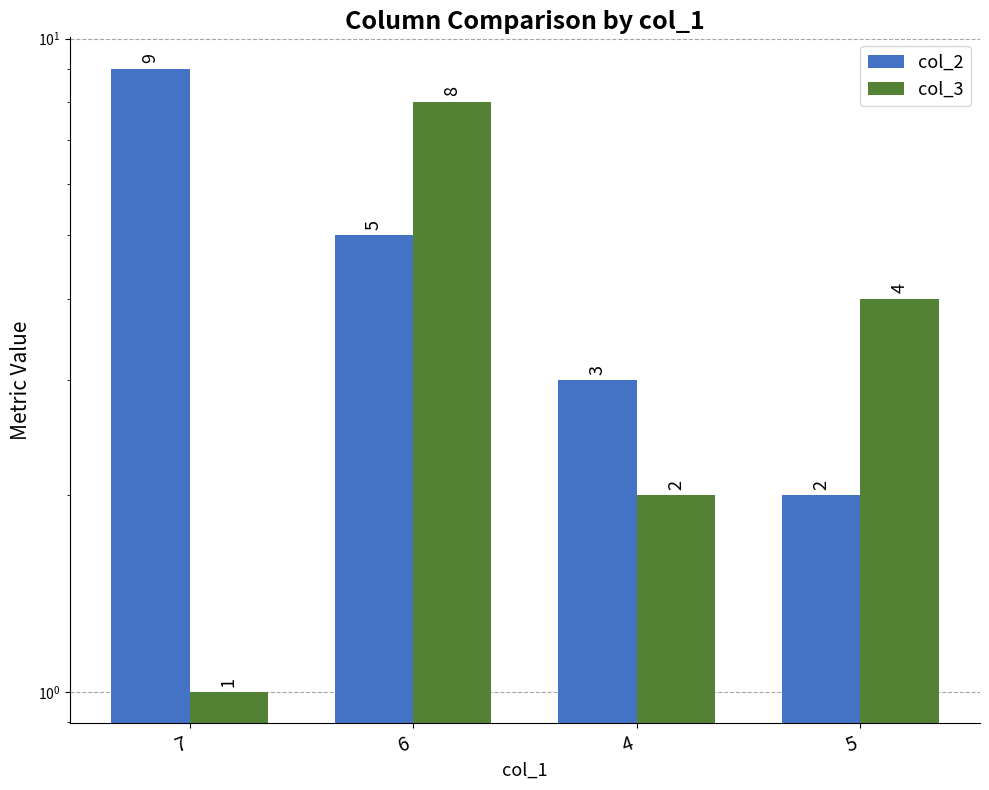

List the series in order of their peak value, highest first.

col_2, col_3